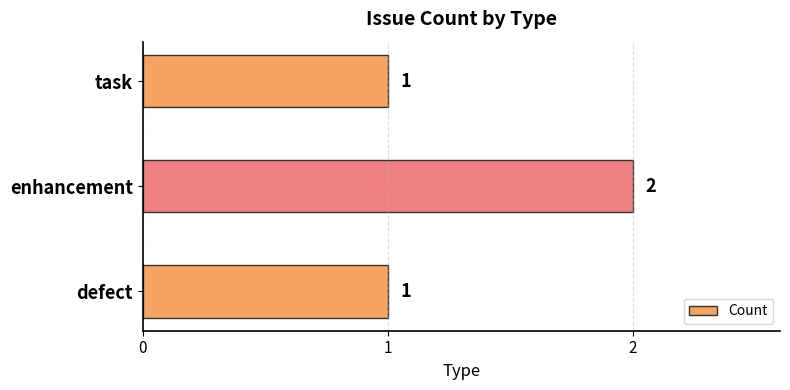

What is the difference between the maximum and minimum values?

1